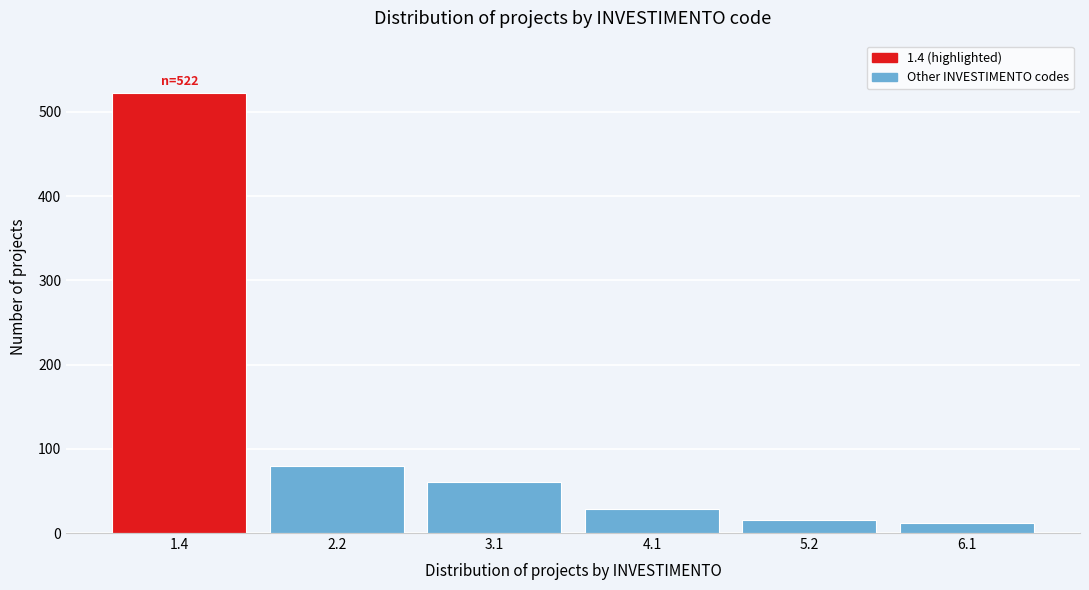

Reading left to right, transcribe all the data shown in this chart.

522	79	61	28	16	12